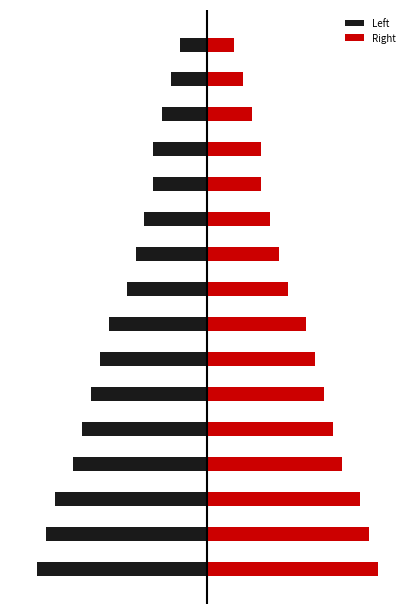

What is the difference between the maximum and minimum values in the Left series?

16